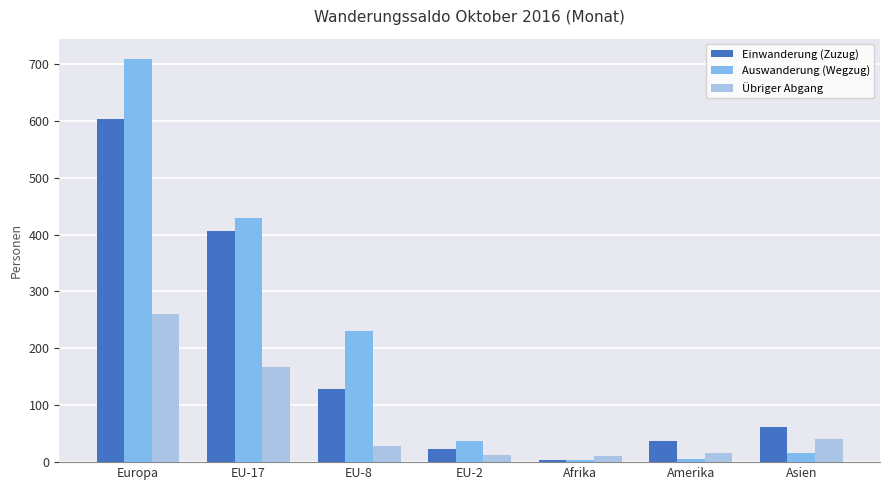

At EU-8, list the series in order from smallest to largest.

Übriger Abgang, Einwanderung (Zuzug), Auswanderung (Wegzug)